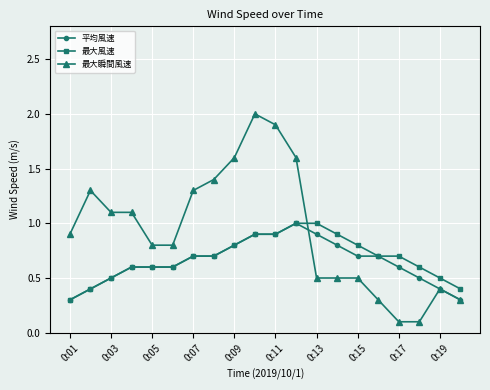

What are all the series names shown in the legend?

平均風速, 最大風速, 最大瞬間風速